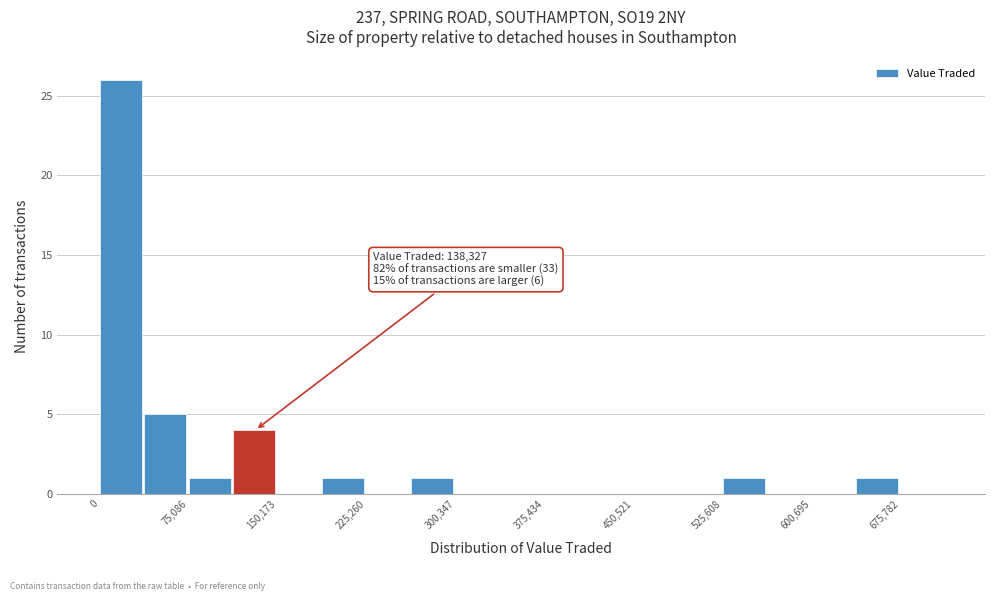

Read against the x-axis, roughly where is the centre of the tallest bar?

20000